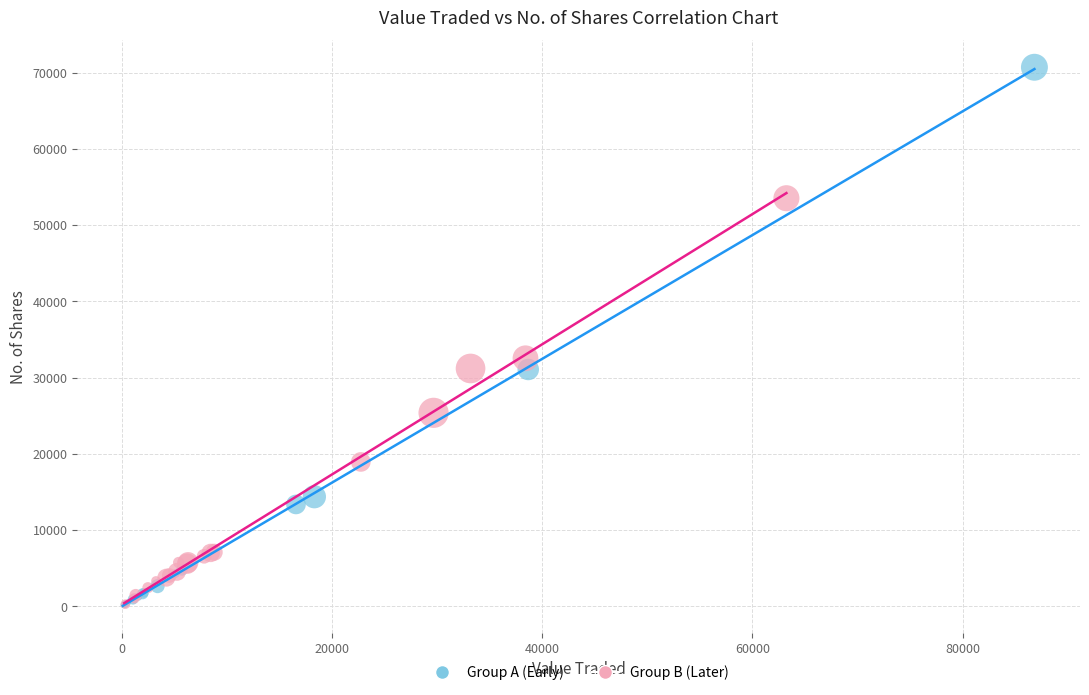

Which series has the largest Y range (max minus min)?

Group A (Early)